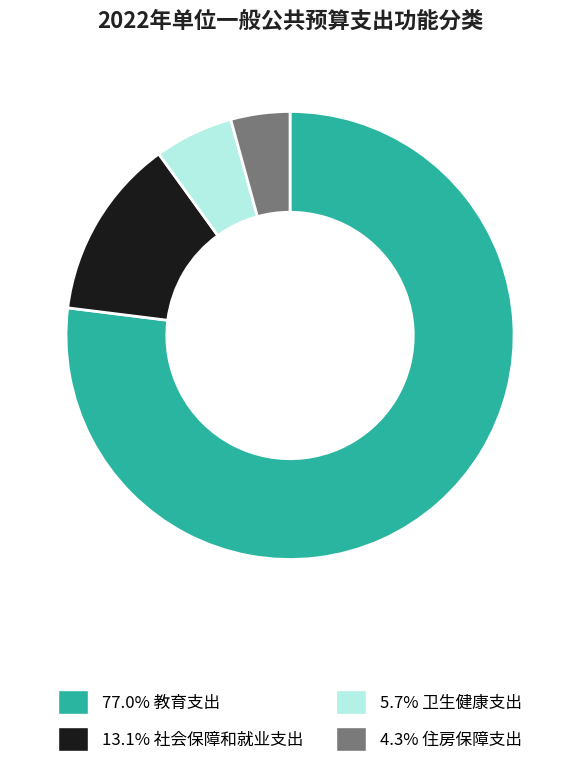

Does any single category account for the majority?

Yes